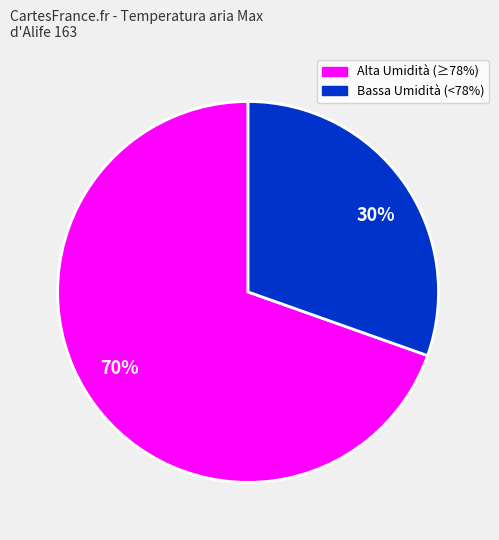

Approximately how many times larger is the value at 70% compared to 30%?

2.3